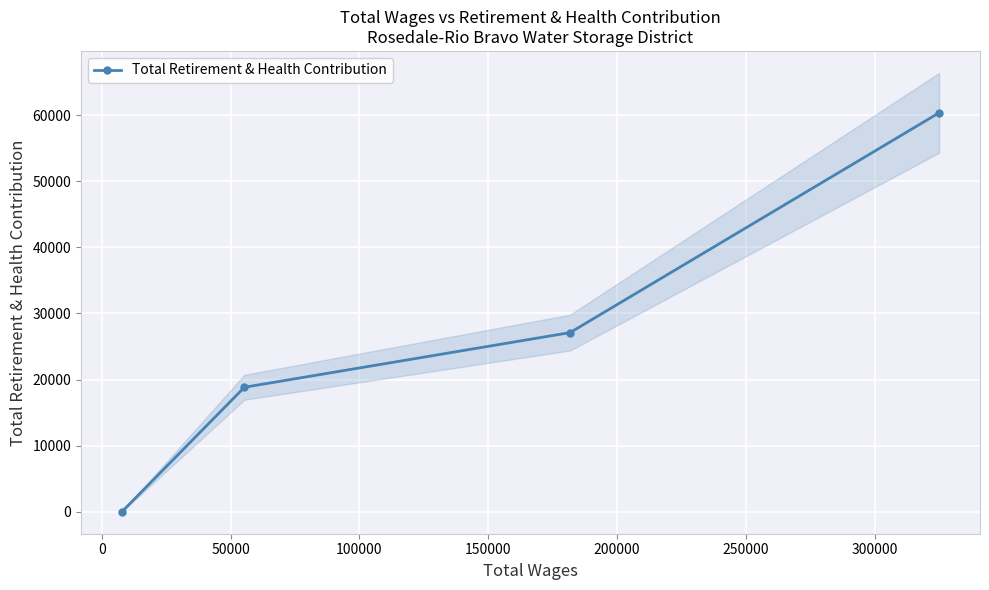

How many lines are shown in the chart?

1